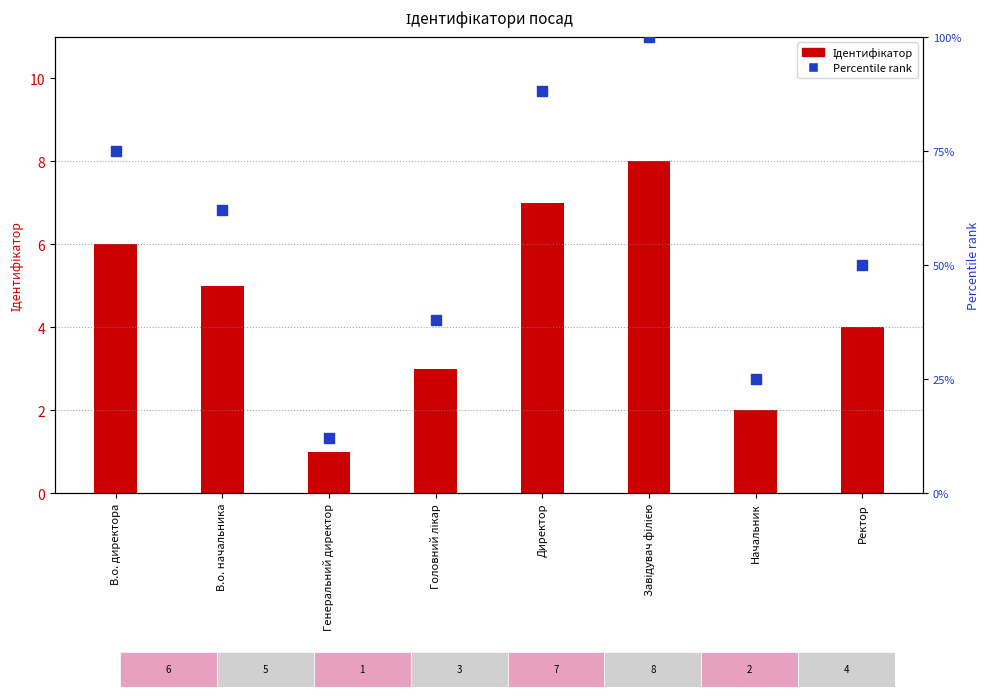

What are all the series names shown in the legend?

Ідентифікатор, Percentile rank